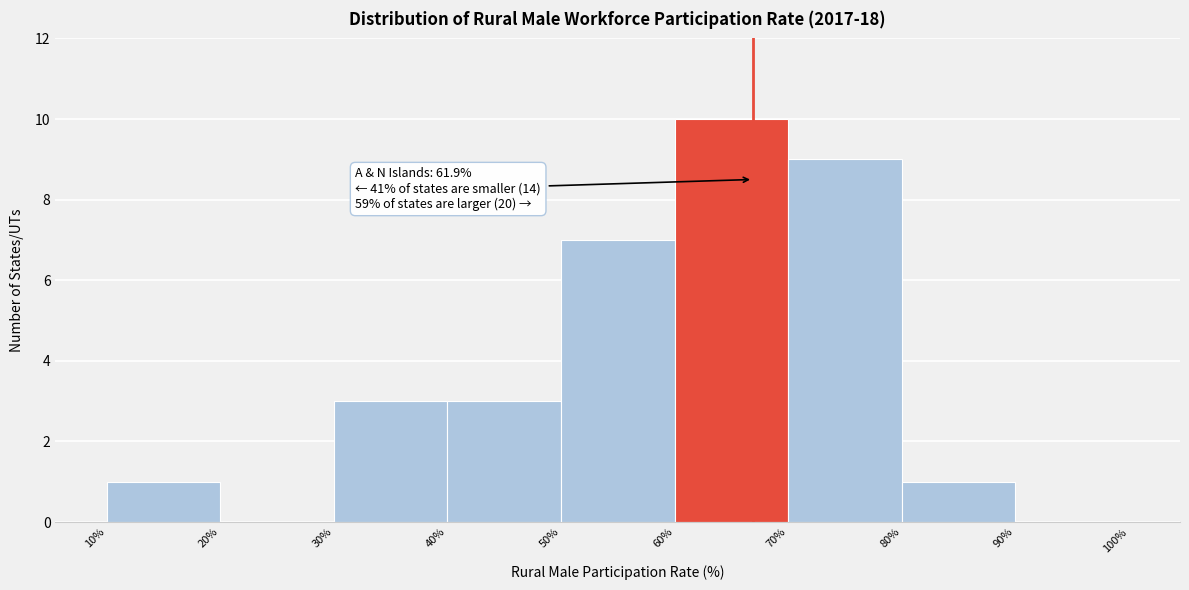

Which range on the x-axis has the tallest bar?

60% to 70%